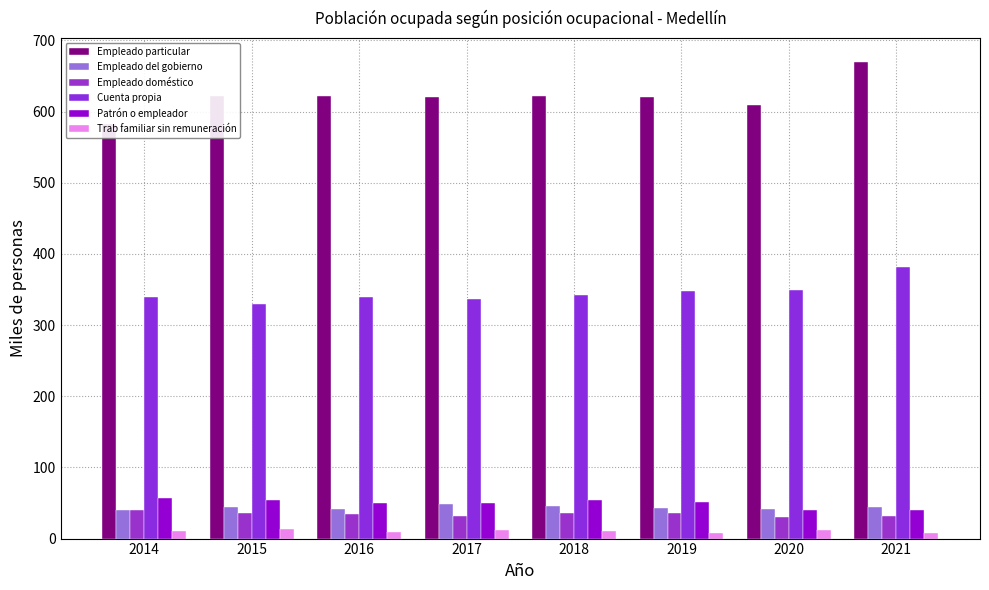

Reading left to right, what are all the values shown in this chart?

Empleado particular: 583.0	621.3	621.8	619.8	621.4	620.6	608.8	669.6
Empleado del gobierno: 39.9	44.2	41.1	48.0	45.7	42.9	42.1	44.9
Empleado doméstico: 39.8	36.5	34.9	32.2	35.7	35.9	30.7	32.4
Cuenta propia: 339.7	329.5	340.1	337.2	341.8	348.3	349.5	381.2
Patrón o empleador: 56.4	54.5	49.7	50.1	54.9	52.0	40.0	40.5
Trab familiar sin remuneración: 11.2	13.1	9.7	11.5	10.4	8.3	12.2	7.6